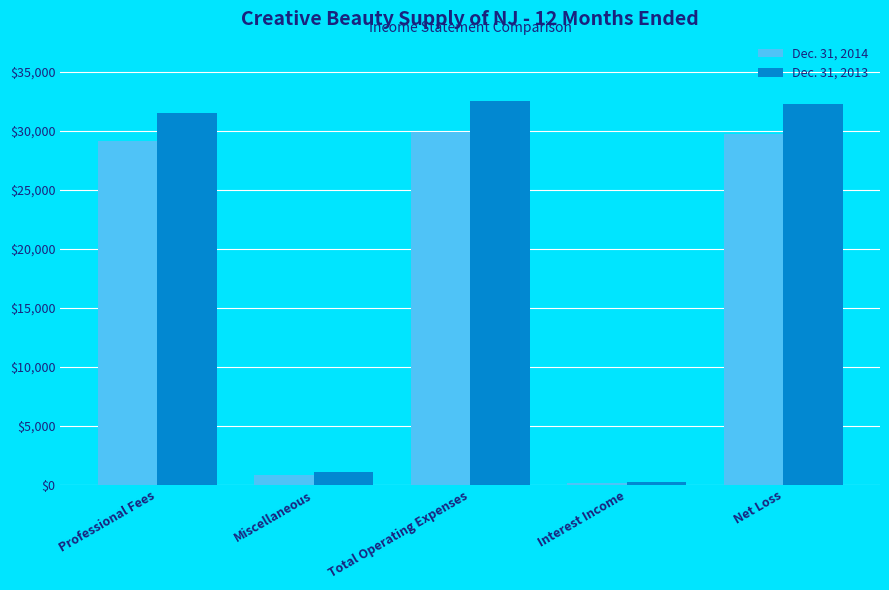

Rank the series by their average value, from highest to lowest.

Dec. 31, 2013, Dec. 31, 2014